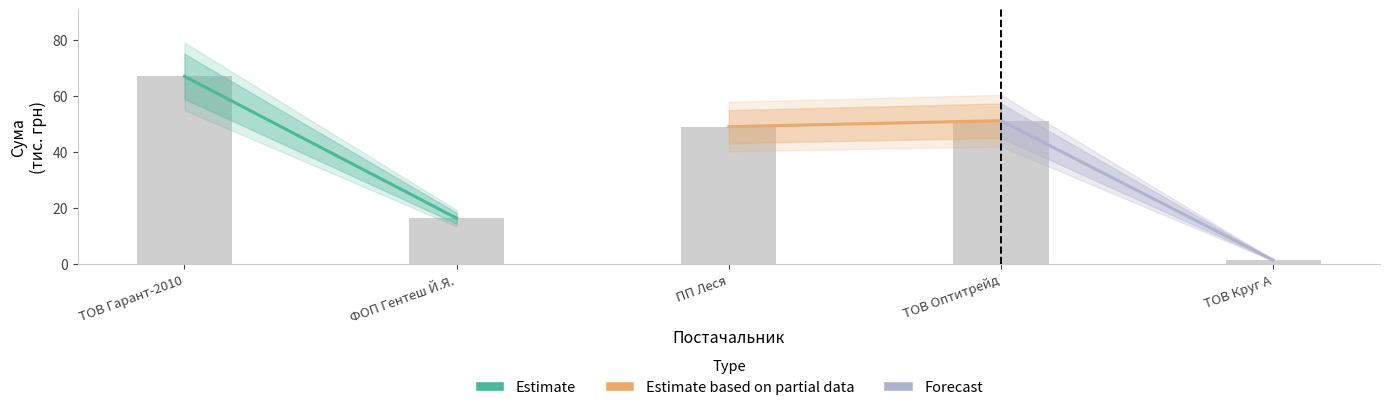

What is the greatest value displayed?

67.0